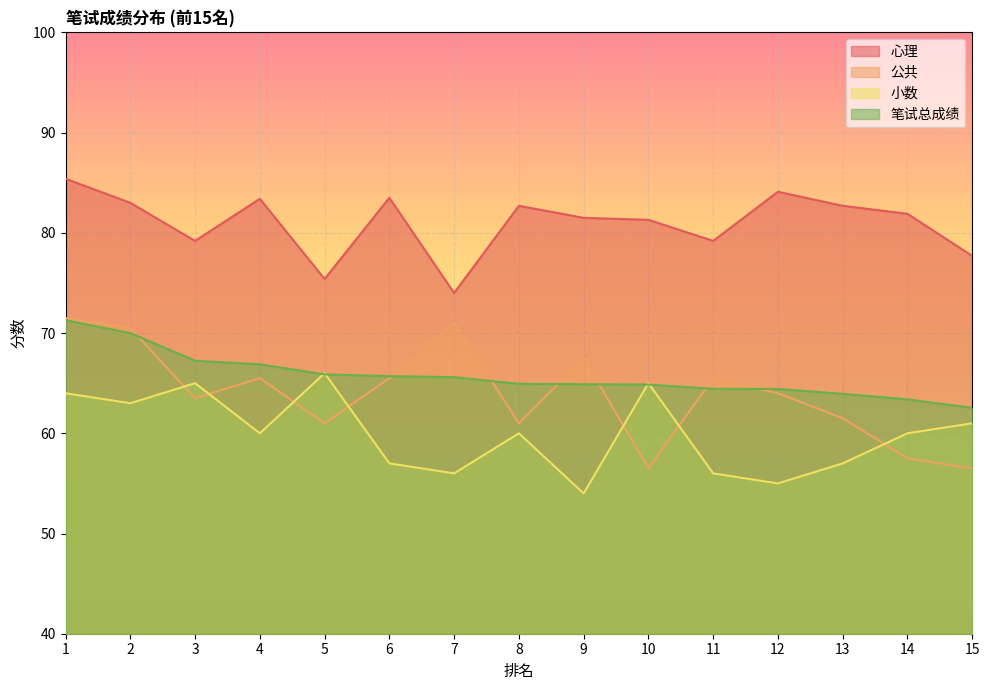

Where does the 笔试总成绩 series first go above 64?

1